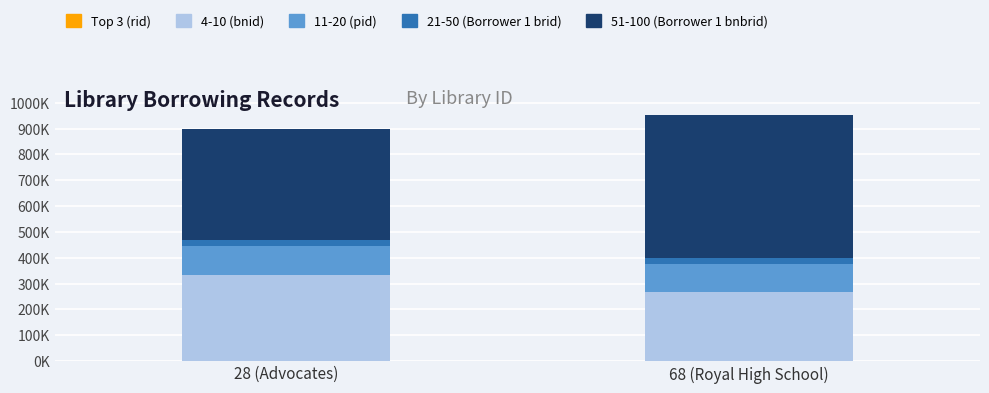

Which series has the largest total across all categories?

51-100 (Borrower 1 bnbrid)